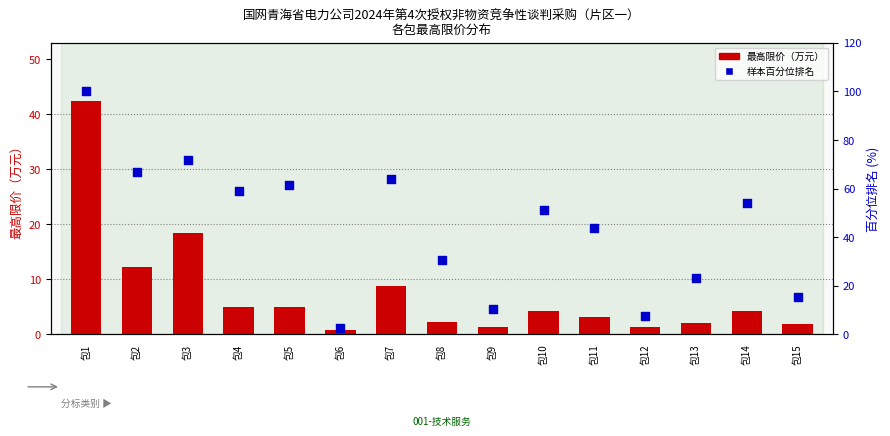

What is the total value across all series at 包6?

3.3